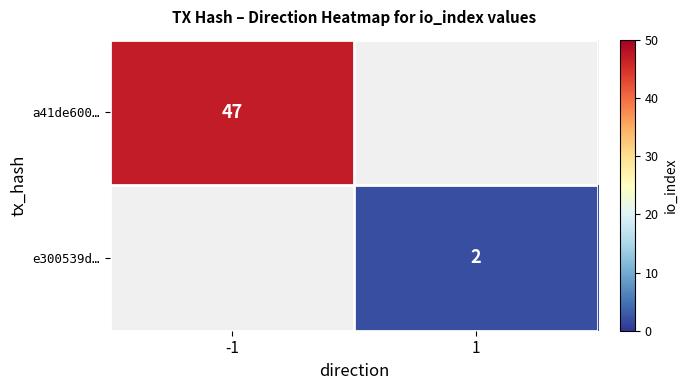

Is it true that e300539d… equals 2 at 1?

True